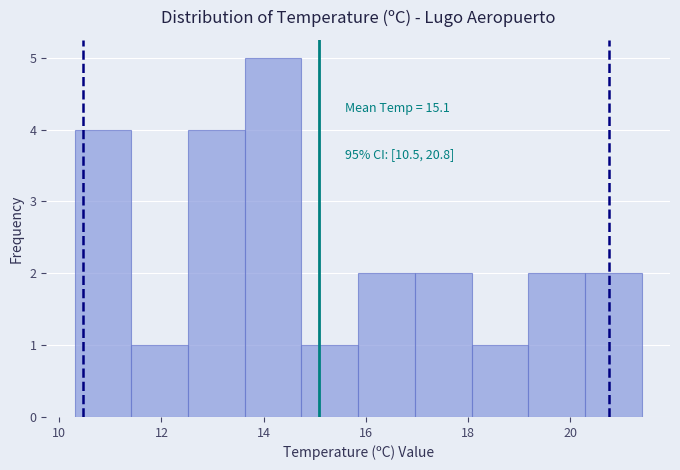

Which range on the x-axis has the tallest bar?

13.6 to 14.8